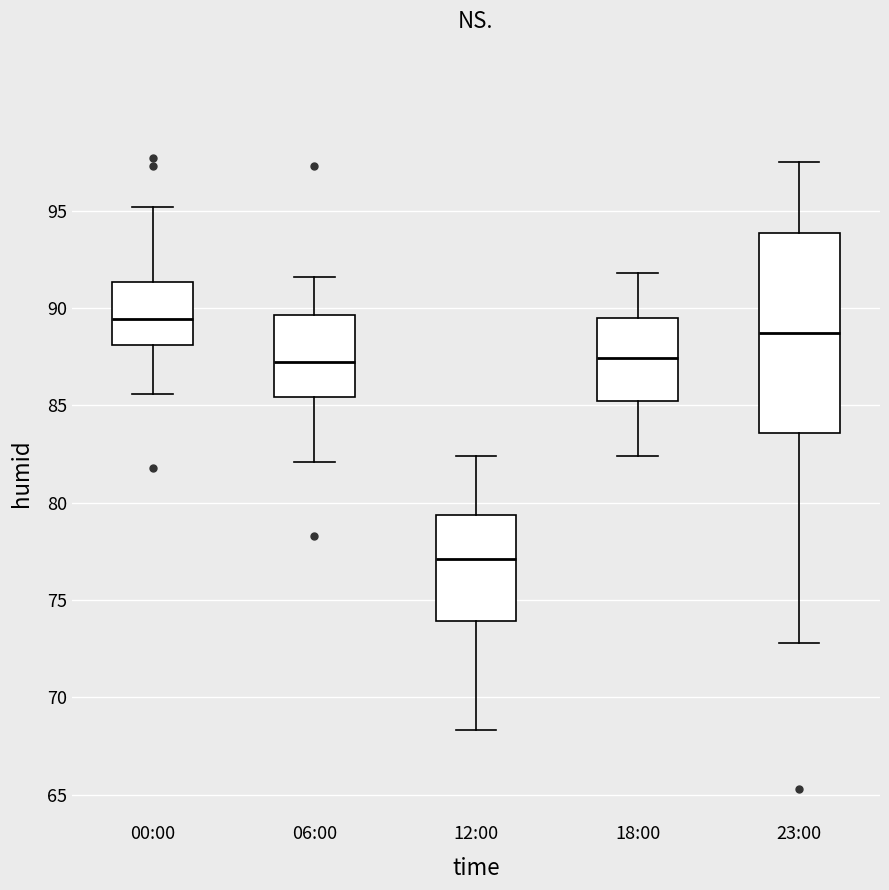

Where does the lower whisker of the box for 12:00 end on the y-axis? The values are not printed on the chart, so give them approximately, as read against the axis.

68.5